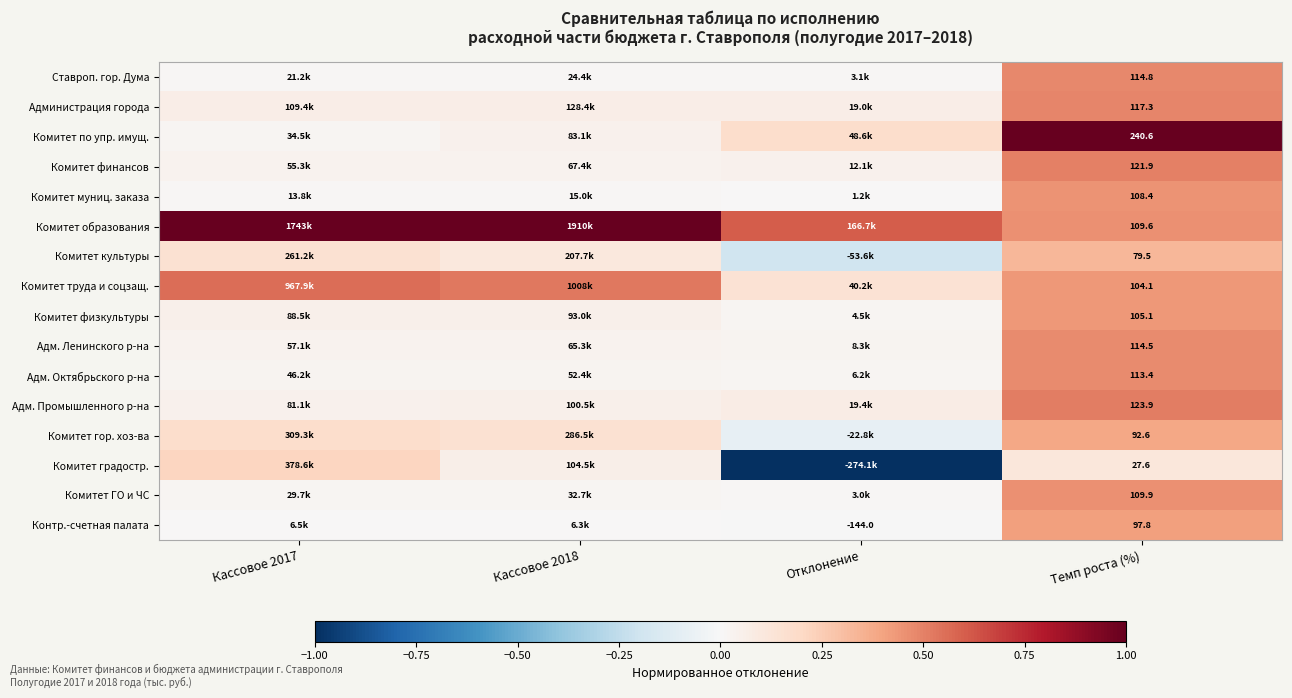

What is the difference between the highest and lowest values at Темп роста (%)?

213.0